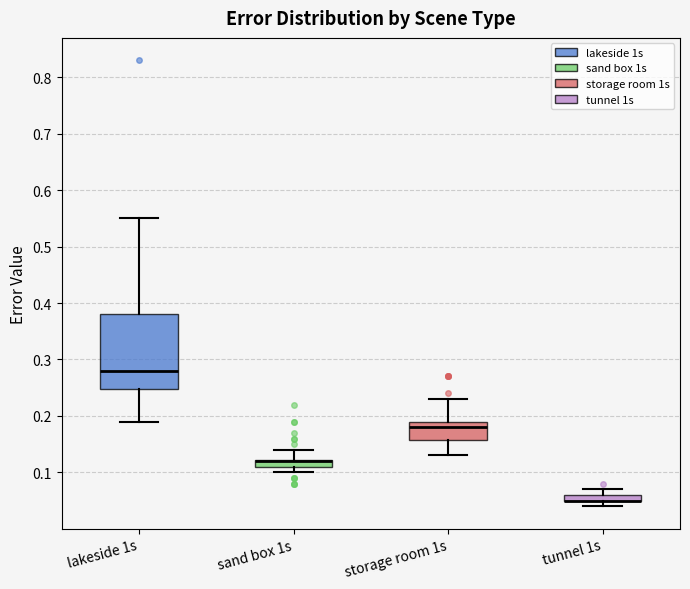

Which box is the tallest, from its lower edge to its upper edge?

lakeside 1s